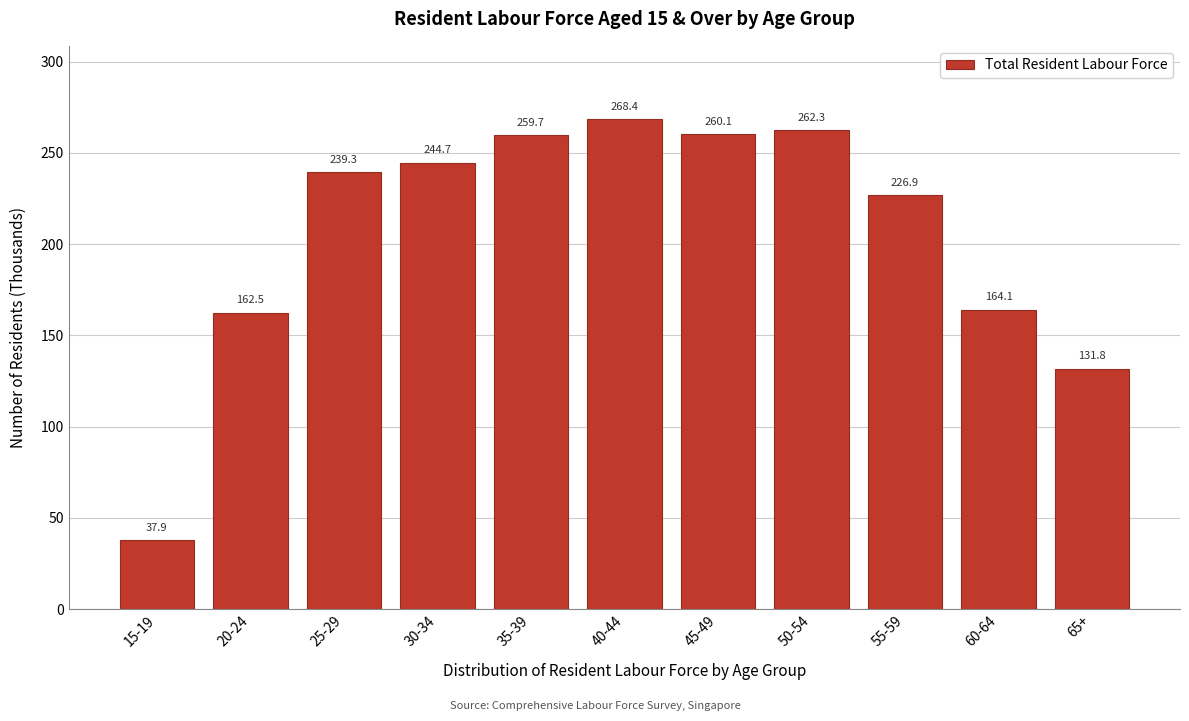

Reading right to left, extract all data points from this chart.

131.8	164.1	226.9	262.3	260.1	268.4	259.7	244.7	239.3	162.5	37.9